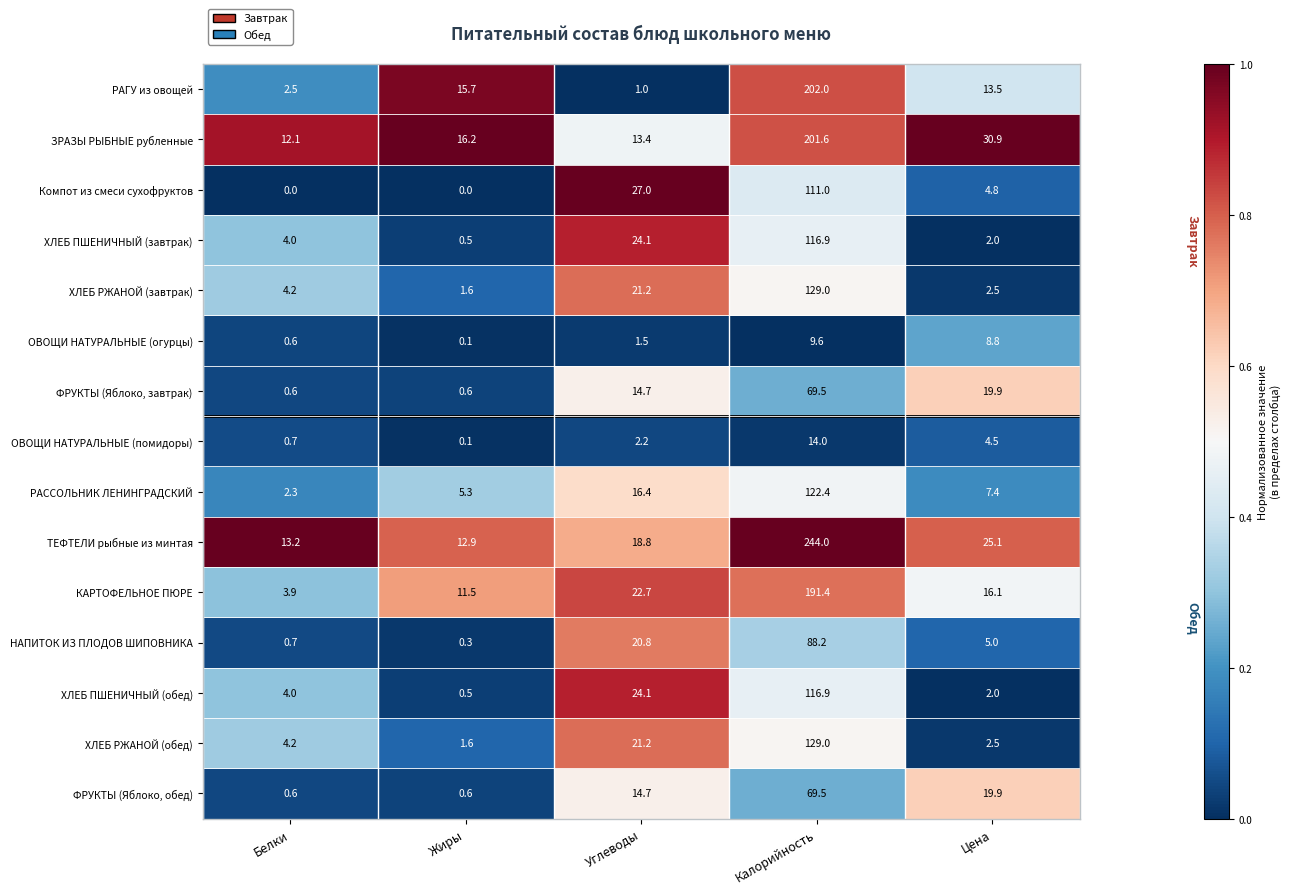

What is the sum of all РАГУ из овощей values?

234.7